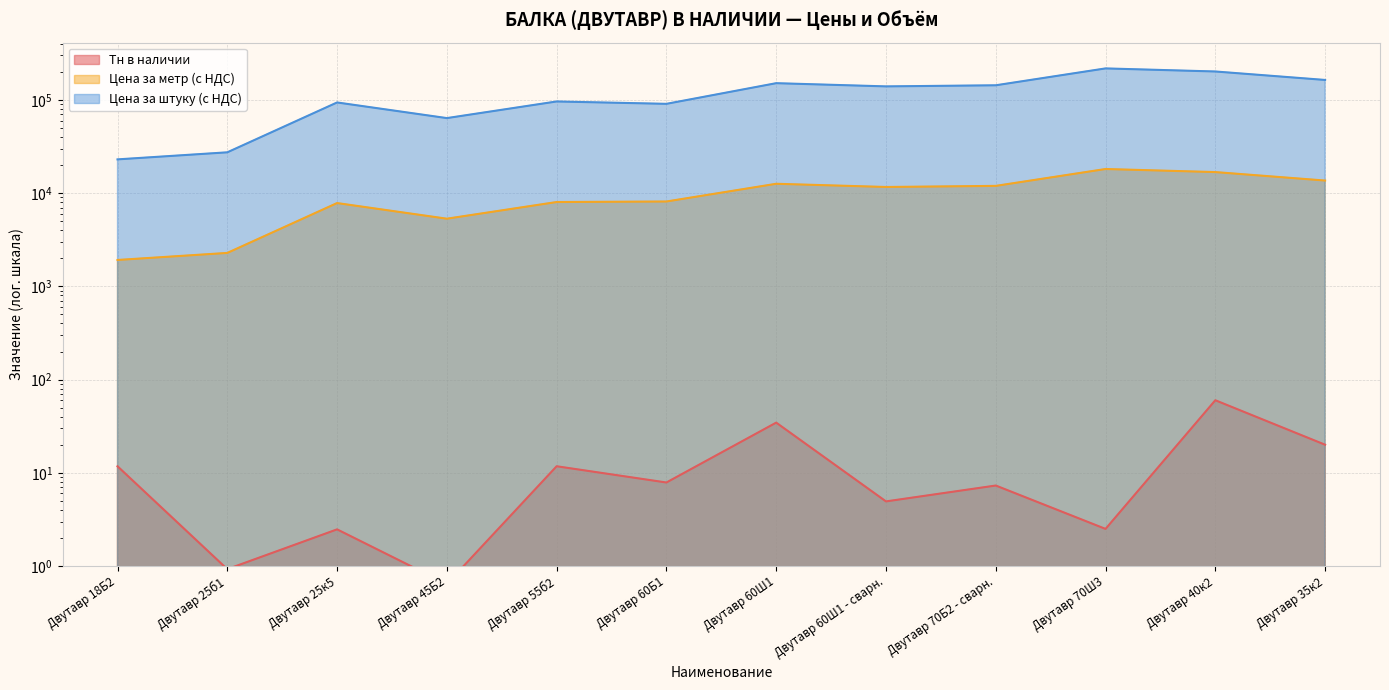

True or false: Цена за метр (с НДС) and Цена за штуку (с НДС) cross at least once.

False